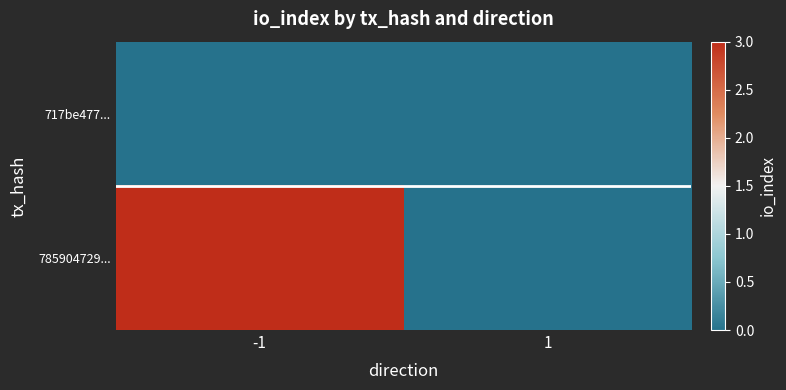

Rank the series at 1 from highest to lowest value.

717be477..., 785904729...